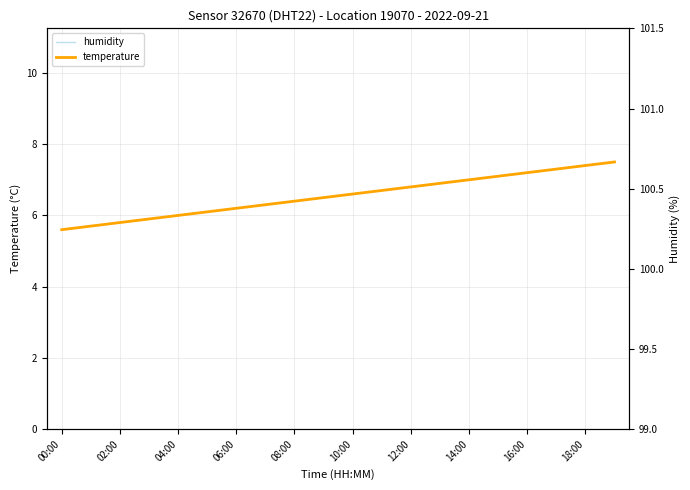

At which label does humidity_right reach its peak?

14